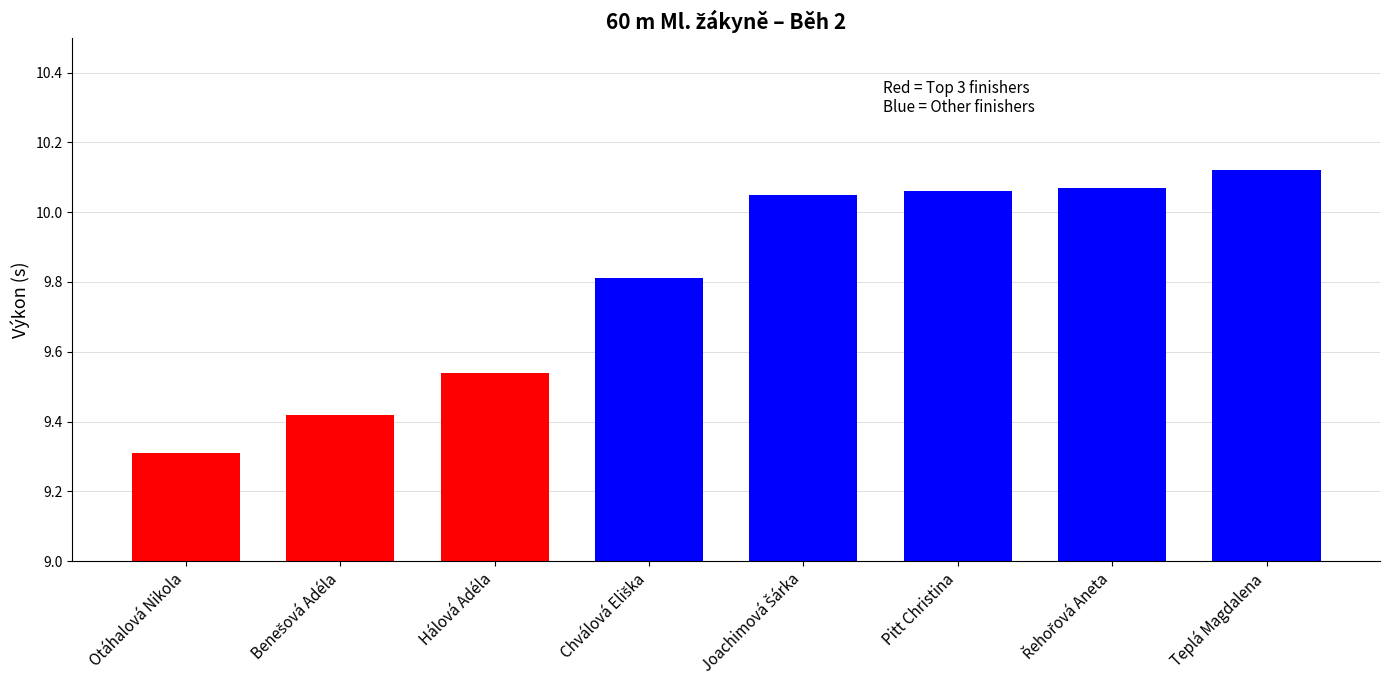

Where is the data nearest to the value 9?

Otáhalová Nikola